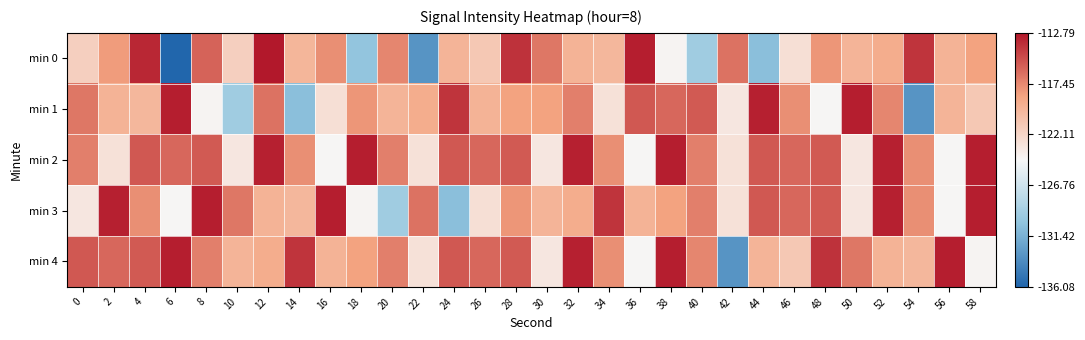

At which category does the chart reach its minimum across all series?

6